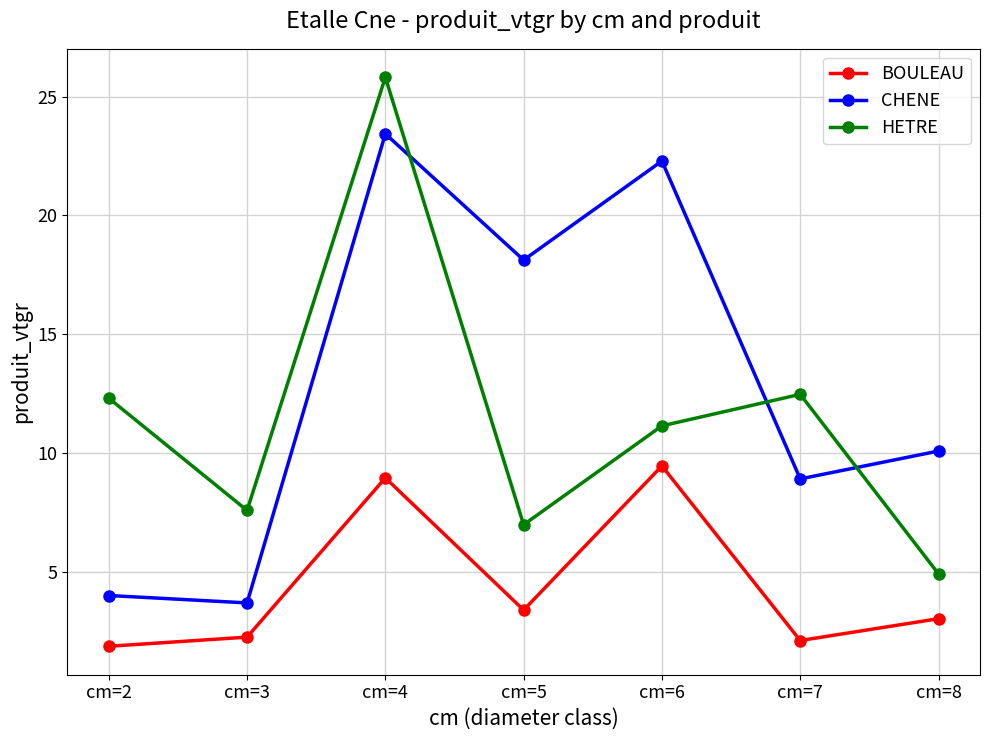

Where does the CHENE series first go above 10?

cm=4